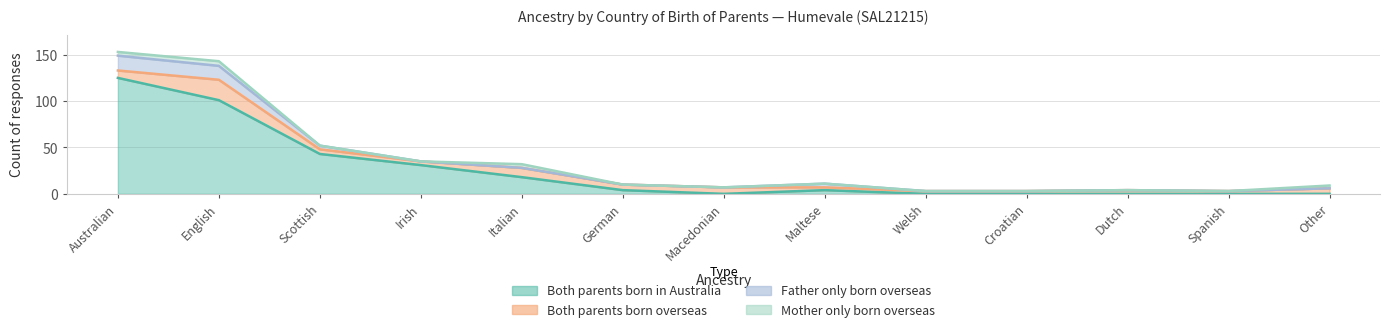

True or false: Both parents born overseas has a value of 1 at Dutch.

False